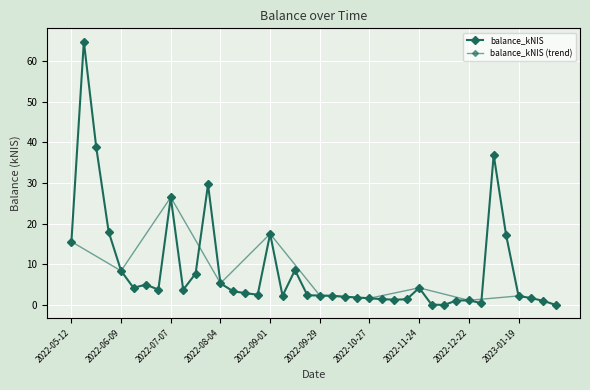

Rank the categories by value from lowest to highest.

2022-12-08, 2023-02-09, 2022-12-01, 2022-12-29, 2023-02-02, 2022-12-15, 2022-12-22, 2022-11-10, 2022-11-17, 2022-11-03, 2022-10-27, 2023-01-26, 2022-10-20, 2022-10-13, 2023-01-19, 2022-09-08, 2022-10-06, 2022-09-29, 2022-09-22, 2022-08-25, 2022-08-18, 2022-08-11, 2022-07-14, 2022-06-30, 2022-06-16, 2022-11-24, 2022-06-23, 2022-08-04, 2022-07-21, 2022-06-09, 2022-09-15, 2022-05-12, 2023-01-12, 2022-09-01, 2022-06-02, 2022-07-07, 2022-07-28, 2023-01-05, 2022-05-26, 2022-05-19